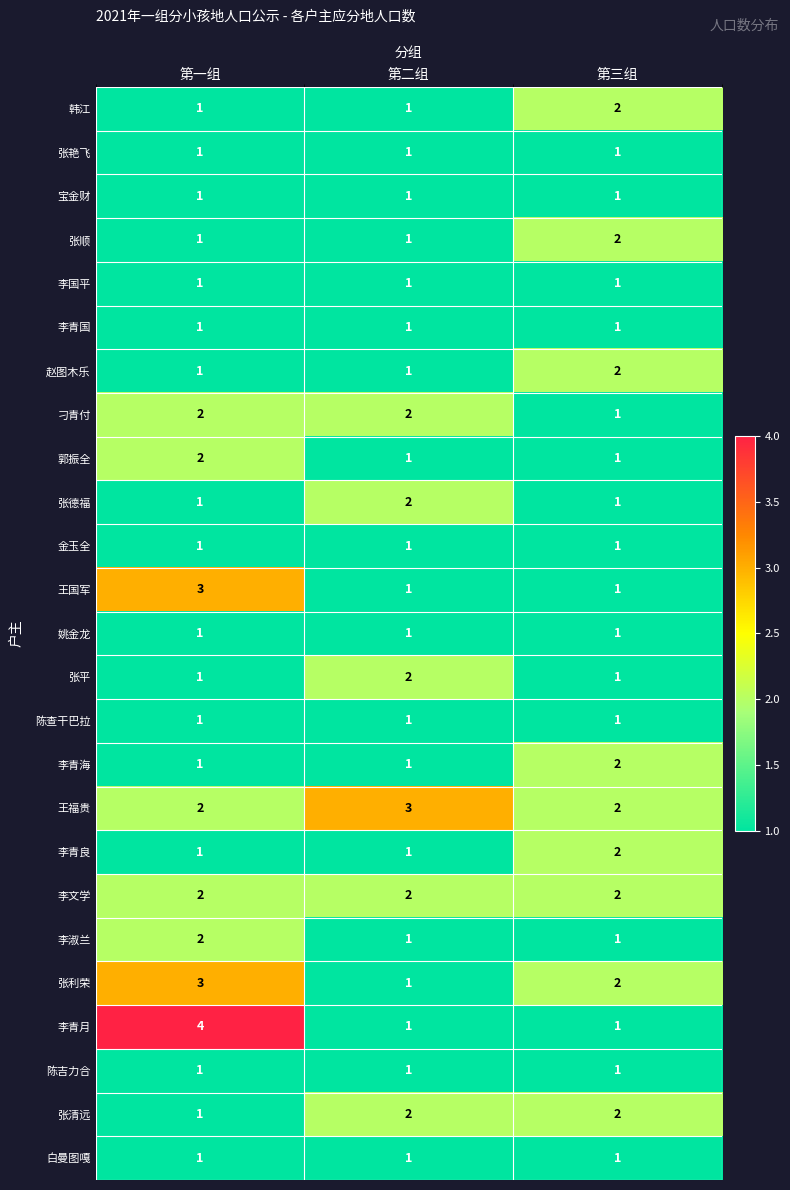

Which series has the widest spread of values?

李青月